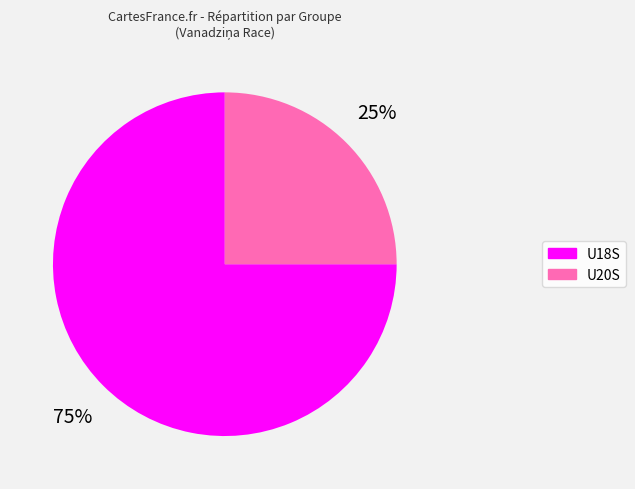

Between U20S and U18S, which is larger?

U18S